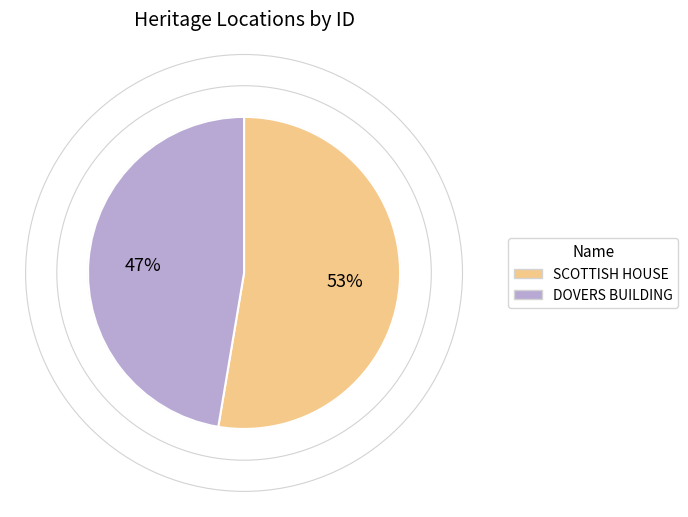

What percentage is the DOVERS BUILDING slice, to the nearest percent?

47%